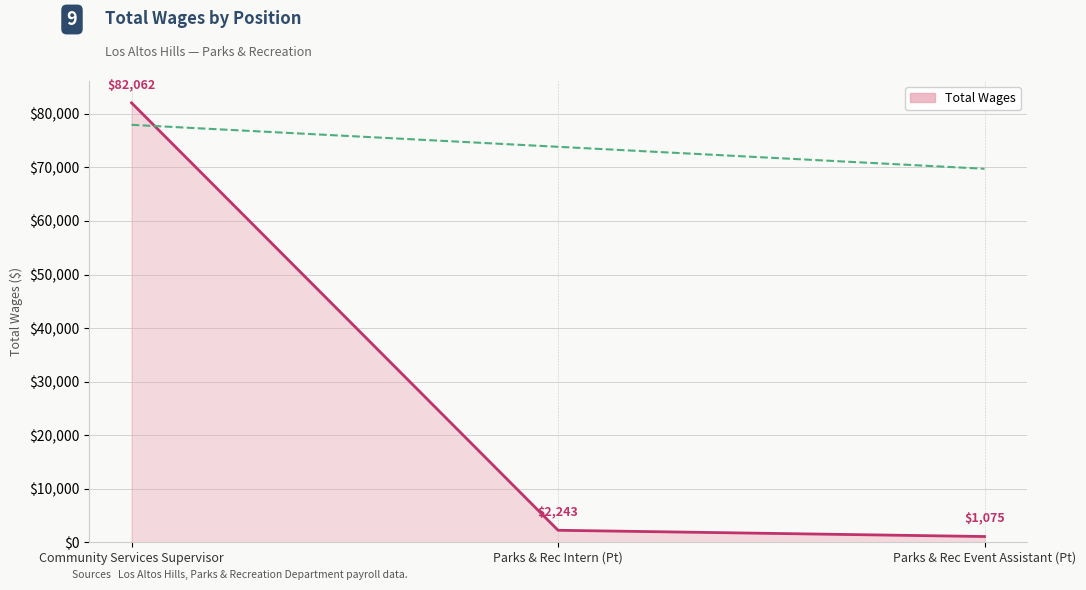

At which label is the value closest to 41568?

Parks & Rec Intern (Pt)